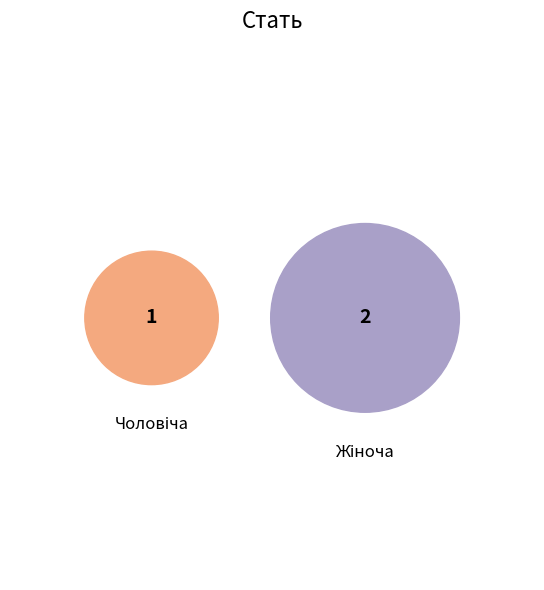

What is the change in value from Чоловіча to Жіноча?

+1